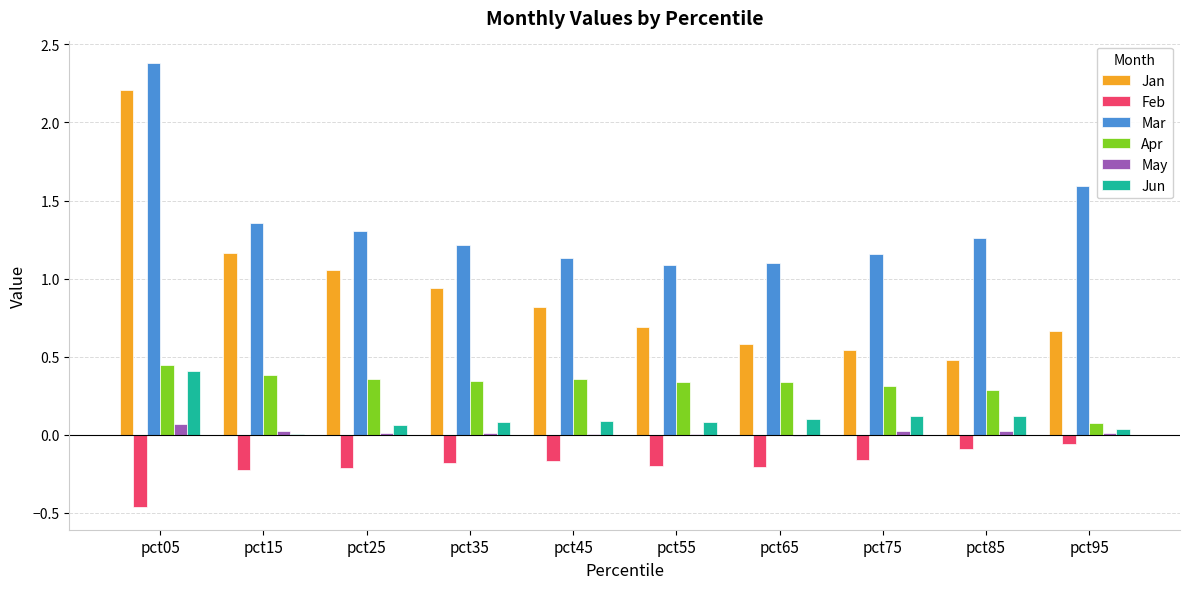

What is the sum of all Feb values?

-2.0